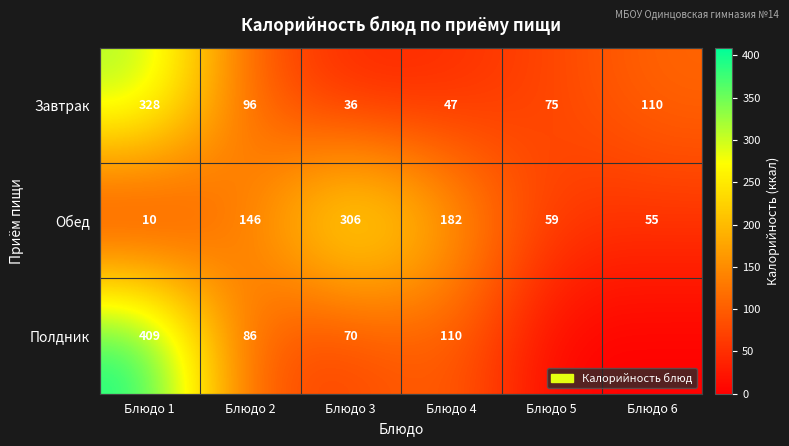

What is the sum of the Завтрак values at Блюдо 5 and Блюдо 2?

171